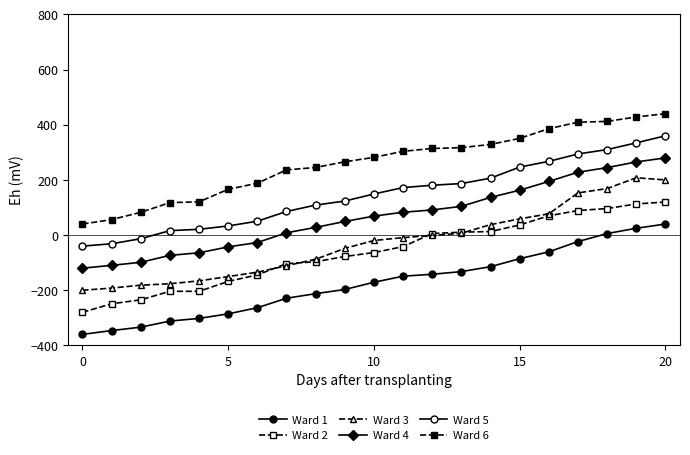

Rank the series by their maximum value, from highest to lowest.

Ward 6, Ward 5, Ward 4, Ward 3, Ward 2, Ward 1